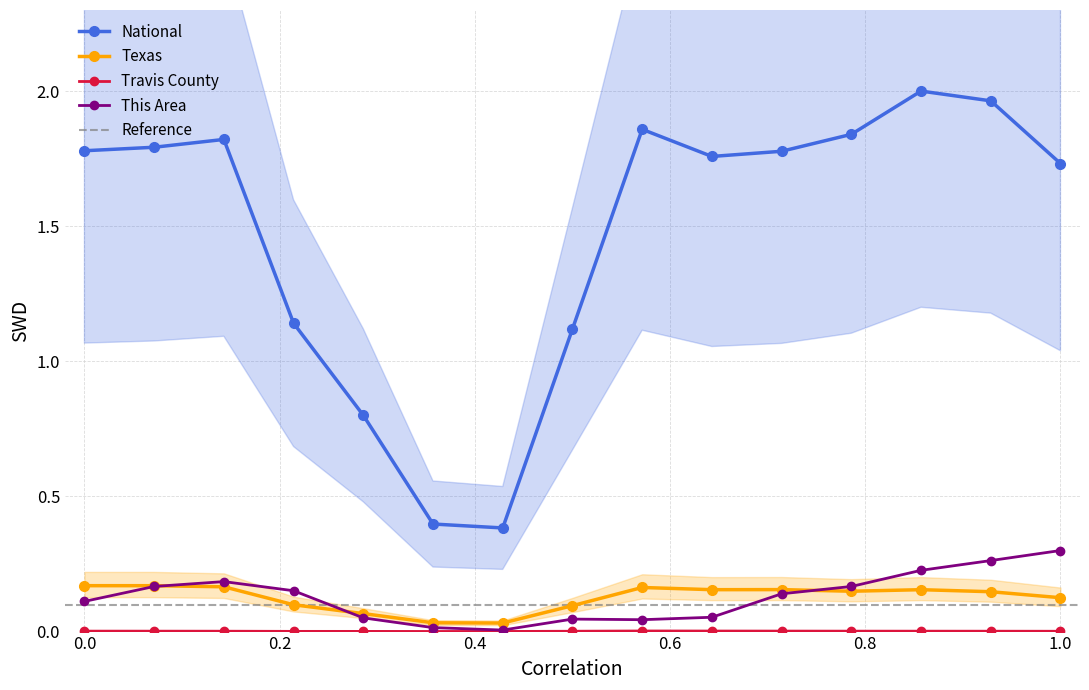

Does the chart have visible grid lines?

Yes